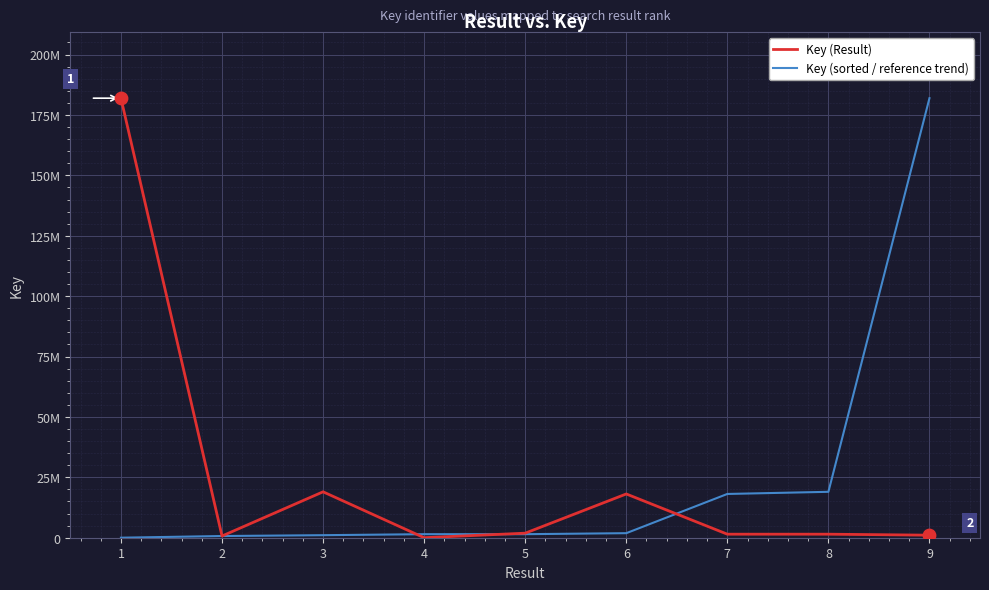

Is the value of Key (Result) at 6 greater than the value of Key (sorted / reference trend) at 1?

Yes